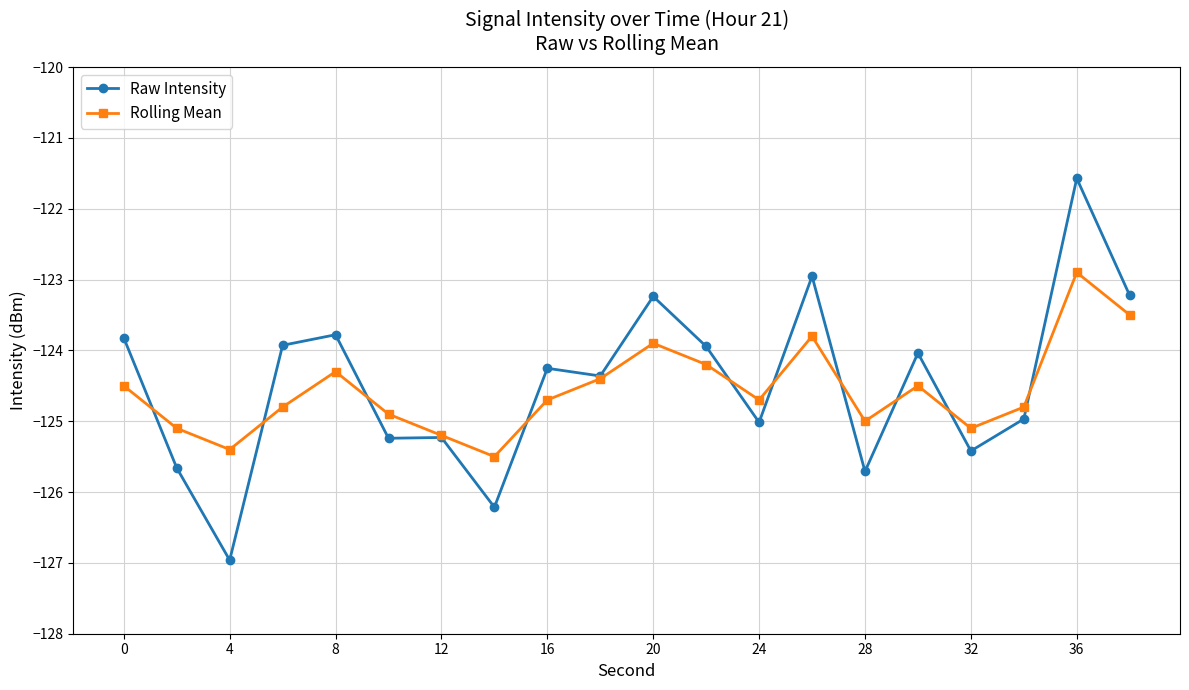

Which series has the widest spread of values?

Raw Intensity